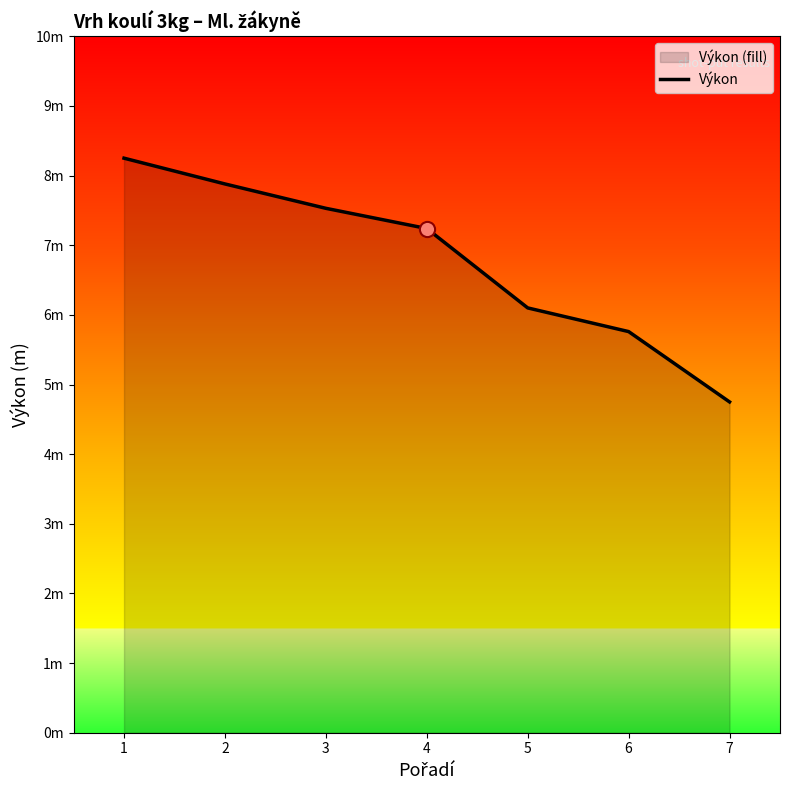

Between 5 and 6, which is larger?

5